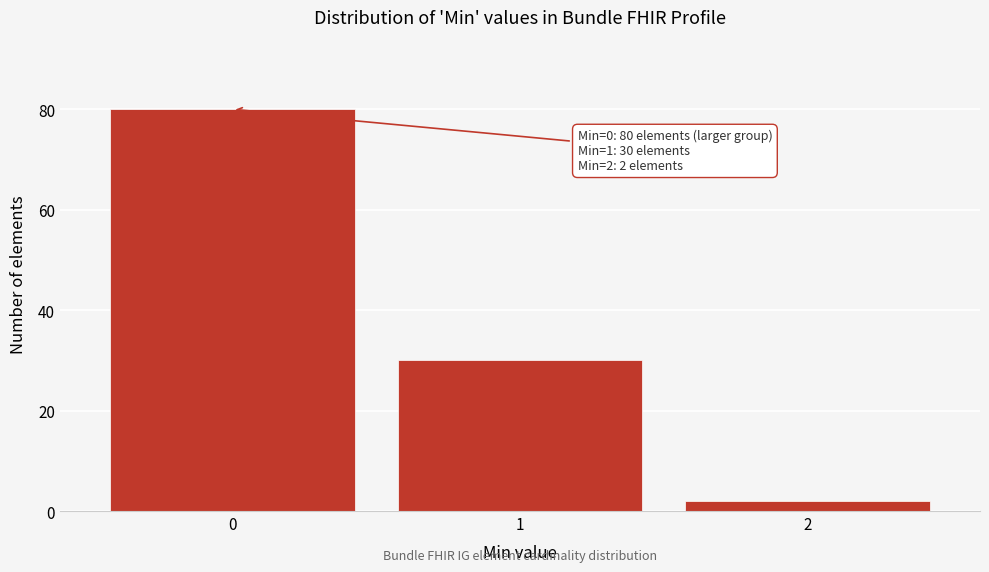

Reading right to left, extract all data points from this chart.

2=2	1=30	0=80